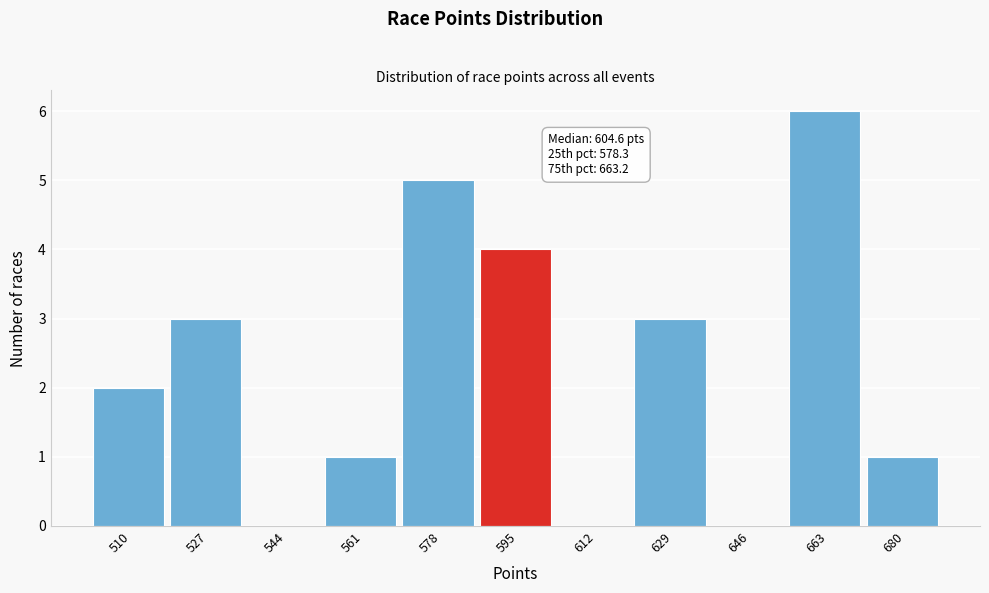

Reading left to right, transcribe all the data shown in this chart.

510=2	527=3	544=0	561=1	578=5	595=4	612=0	629=3	646=0	663=6	680=1